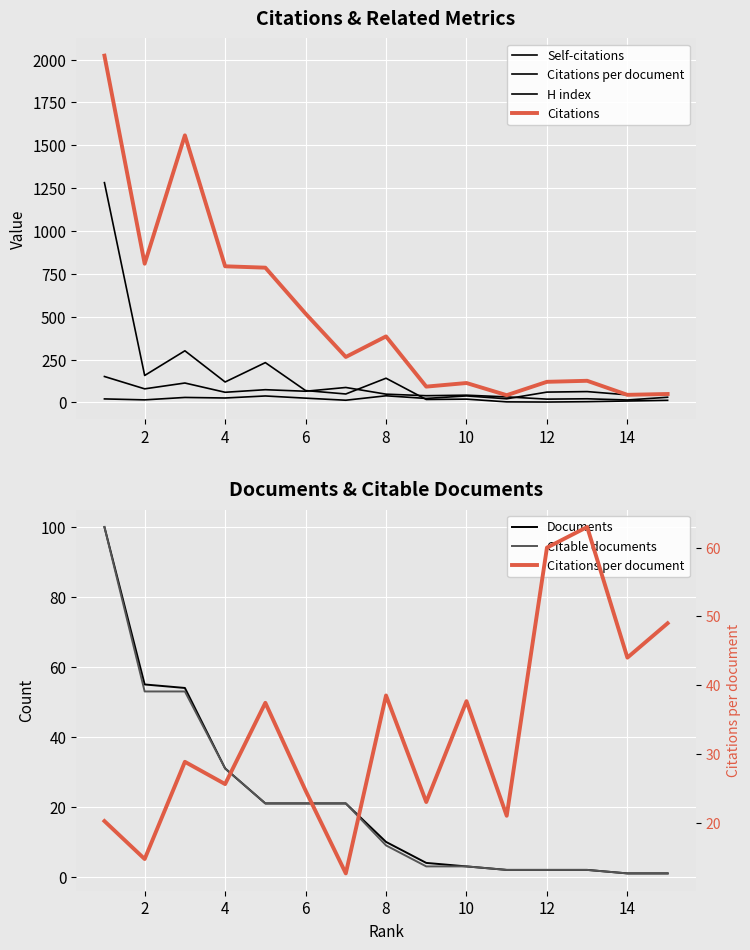

True or false: Self-citations and Documents cross at least once.

False